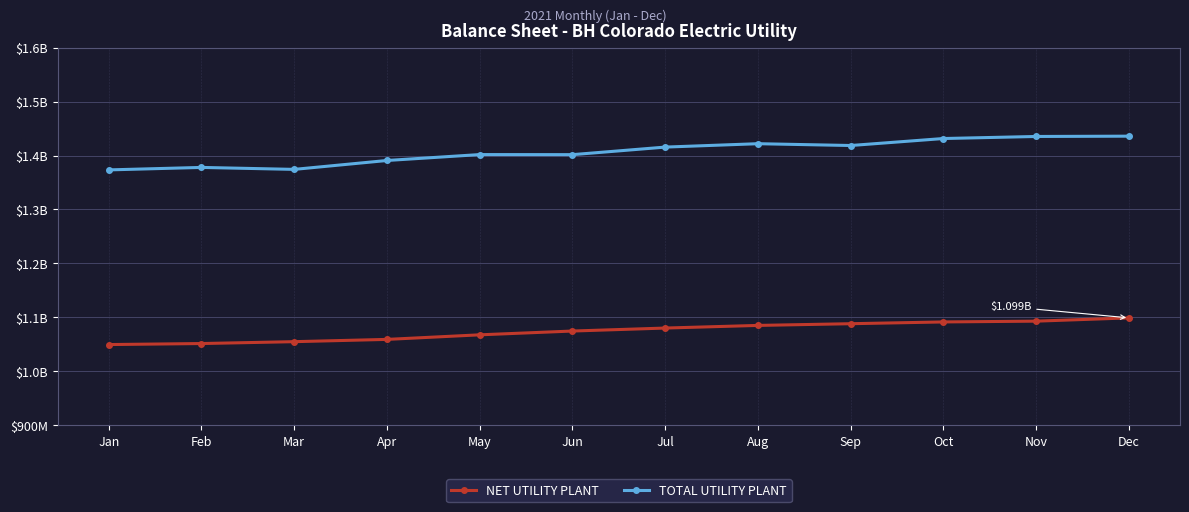

Is the value of TOTAL UTILITY PLANT at Apr greater than the value of NET UTILITY PLANT at Jan?

Yes